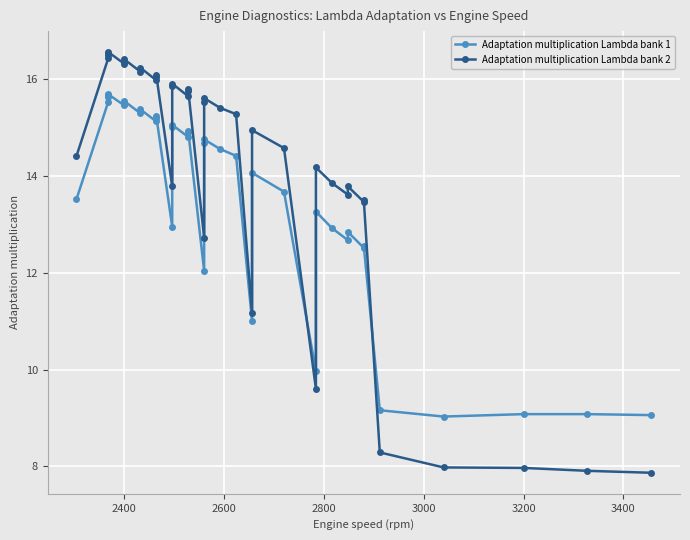

Is the value of Adaptation multiplication Lambda bank 1 at 15 greater than the value of Adaptation multiplication Lambda bank 2 at 36?

Yes